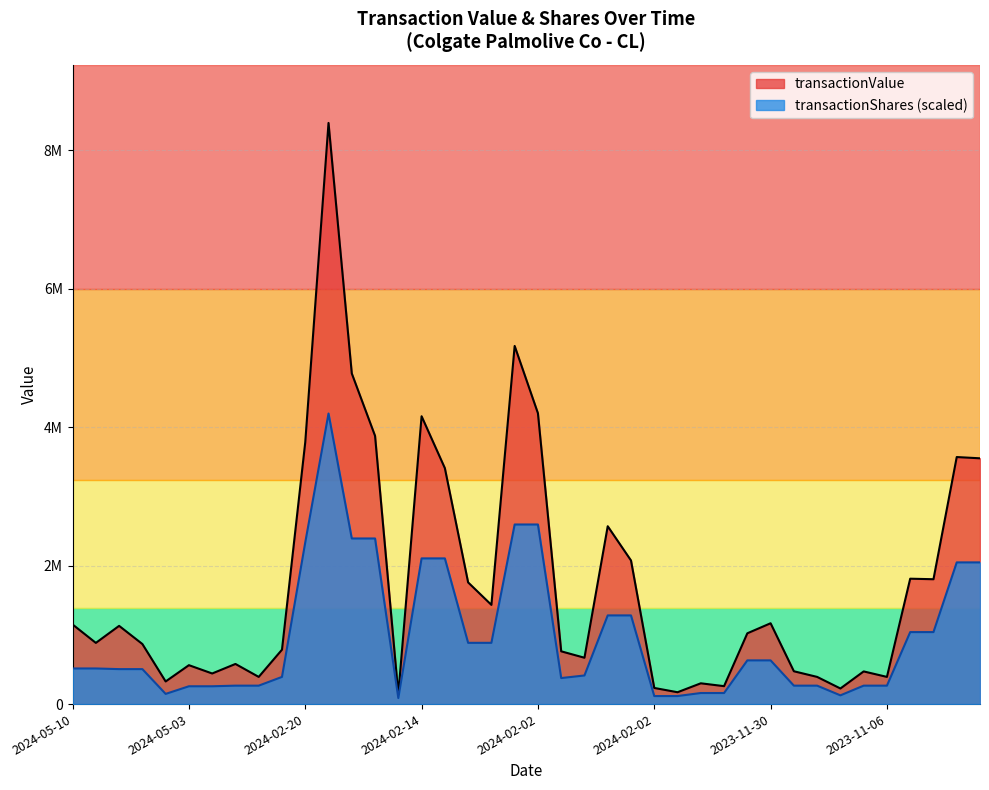

How many values in the transactionShares series exceed 514538?

20